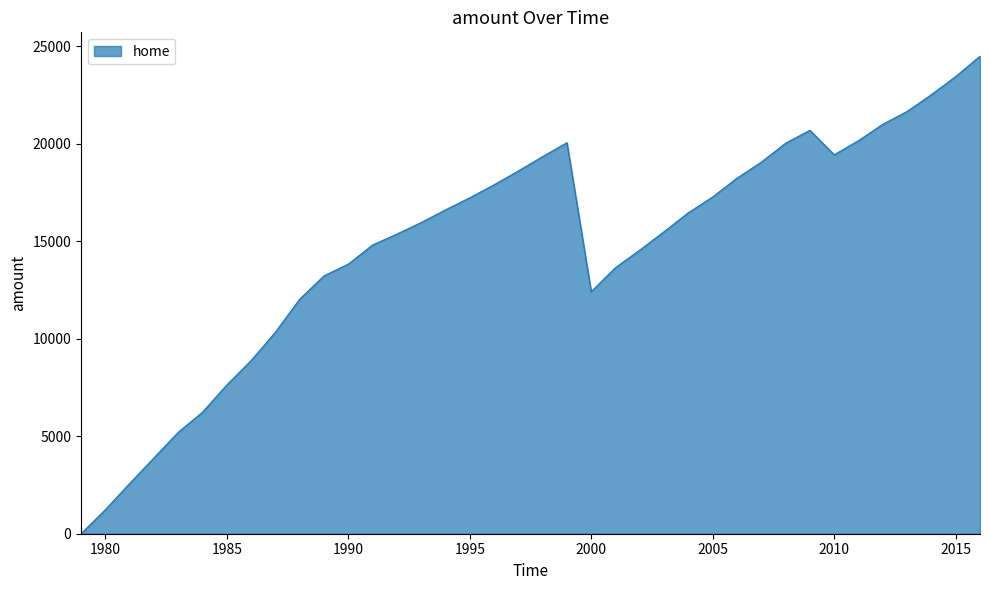

What is the maximum value shown in the chart?

24498